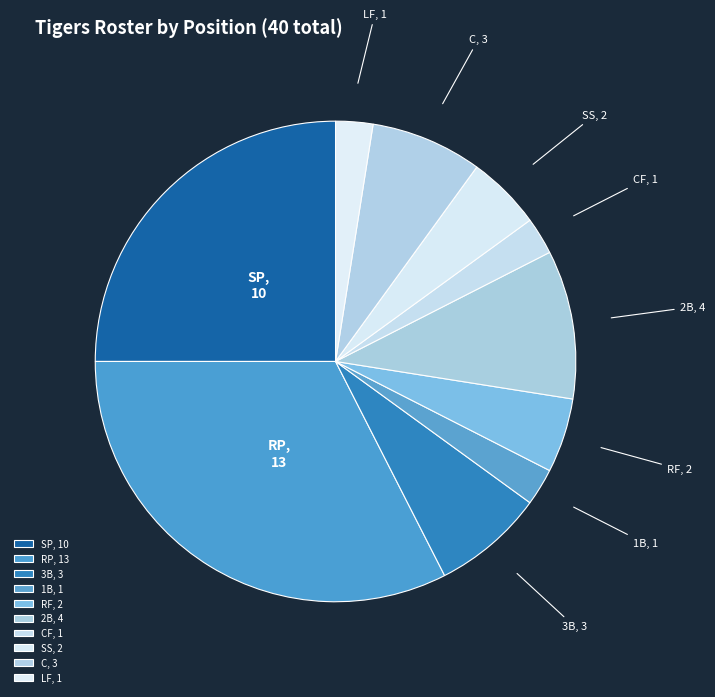

Which category has the biggest portion of the pie?

RP, 13